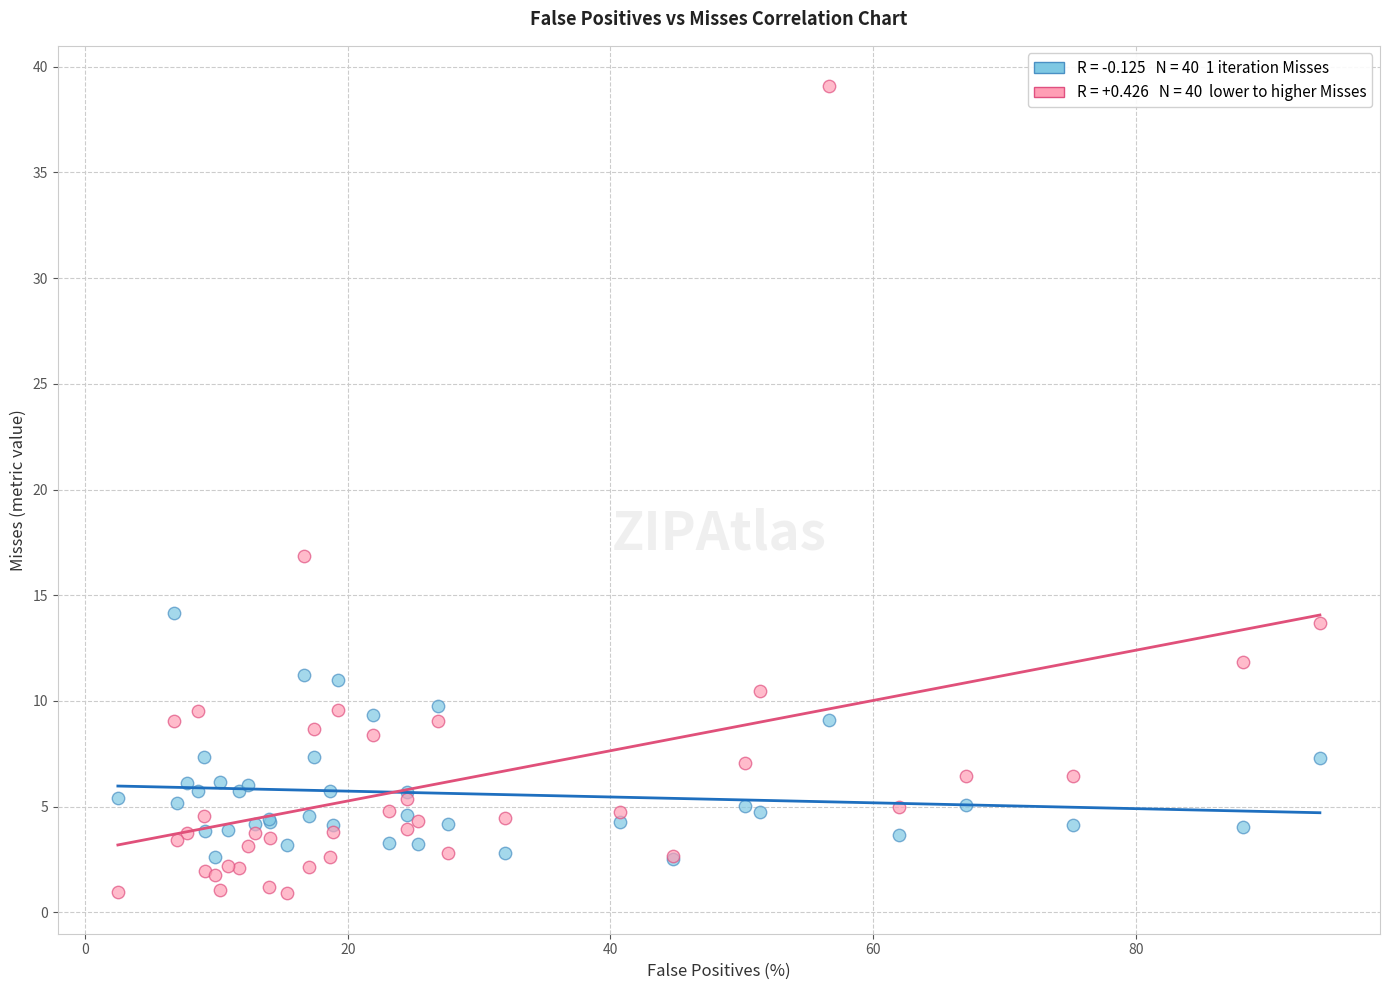

Across all series, what Y value is closest to 19?

16.9